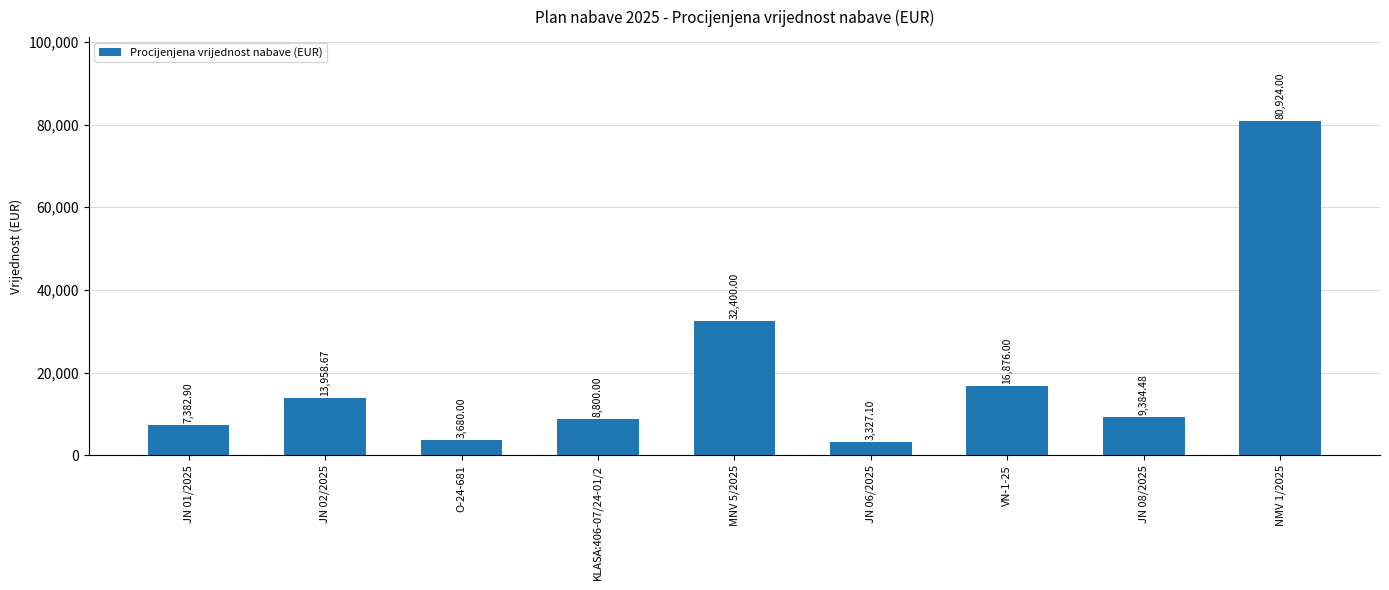

What is the ratio of the value at NMV 1/2025 to the value at VN-1-25?

4.8